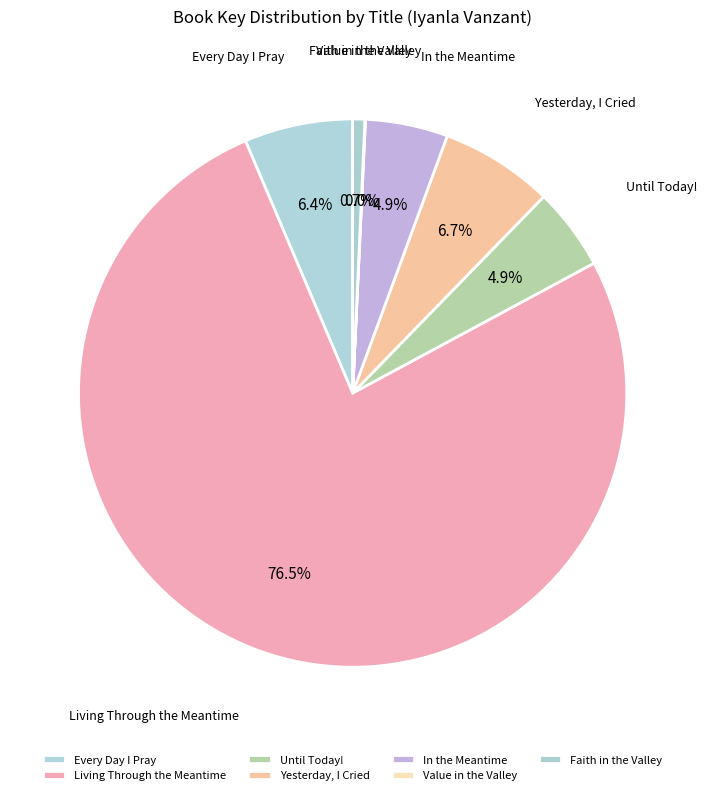

How many slices are in this pie chart?

7